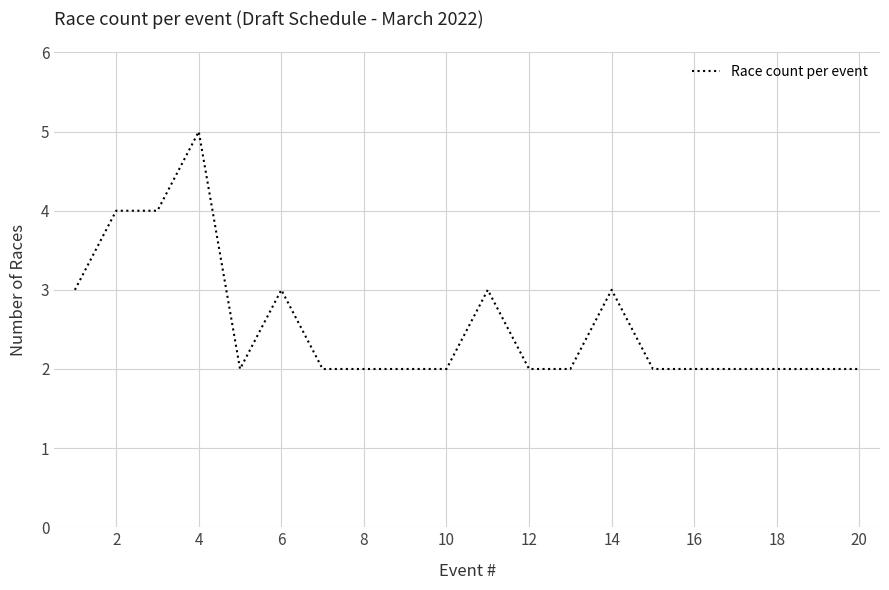

What is the greatest value displayed?

5